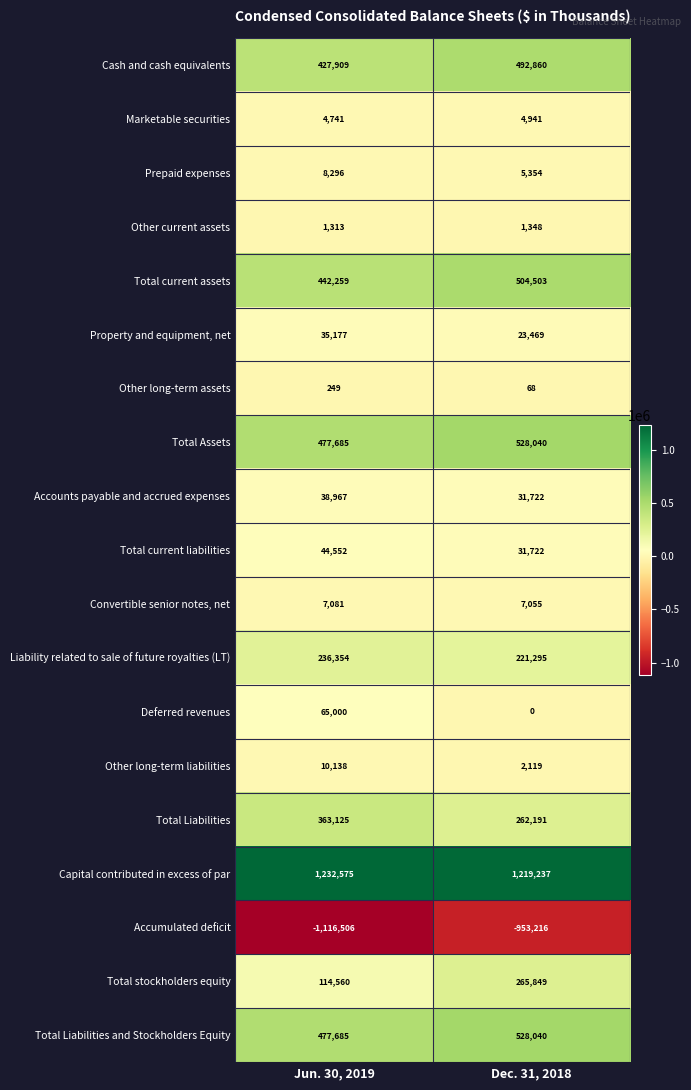

List the labels in order of Other long-term assets value, largest first.

Jun. 30, 2019, Dec. 31, 2018